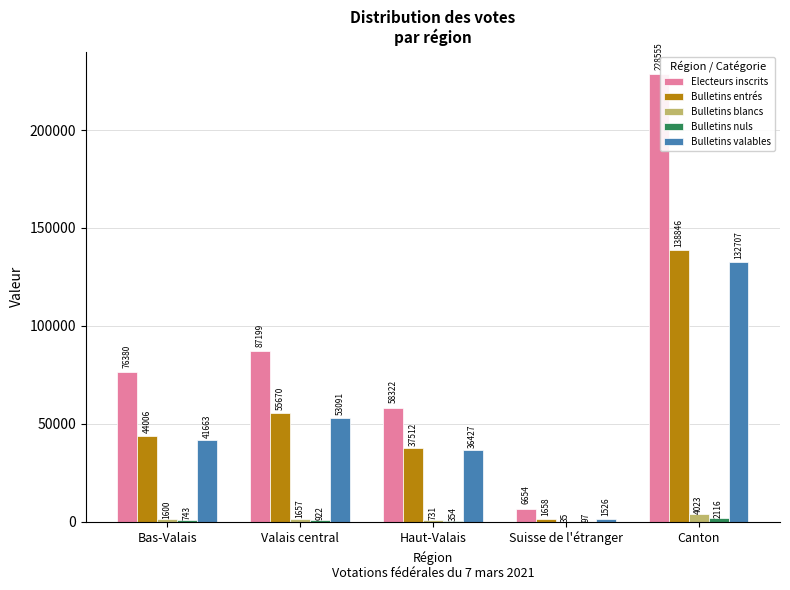

What is the total value across all series at Haut-Valais?

133346